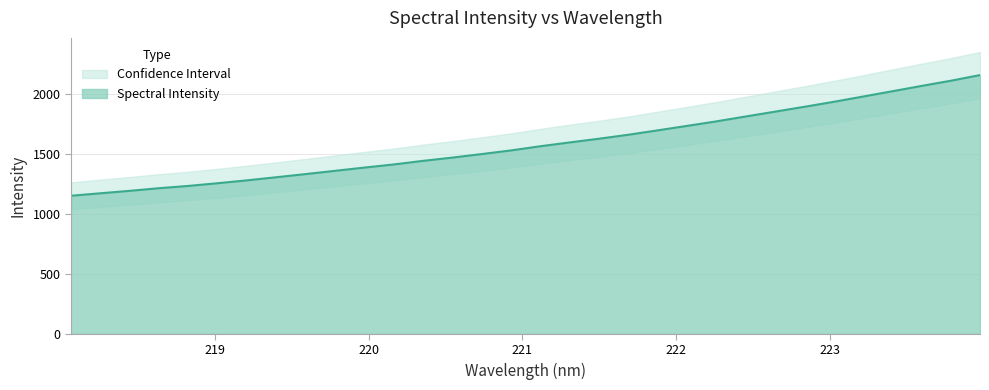

What is the difference between the second highest and second lowest values?

937.7